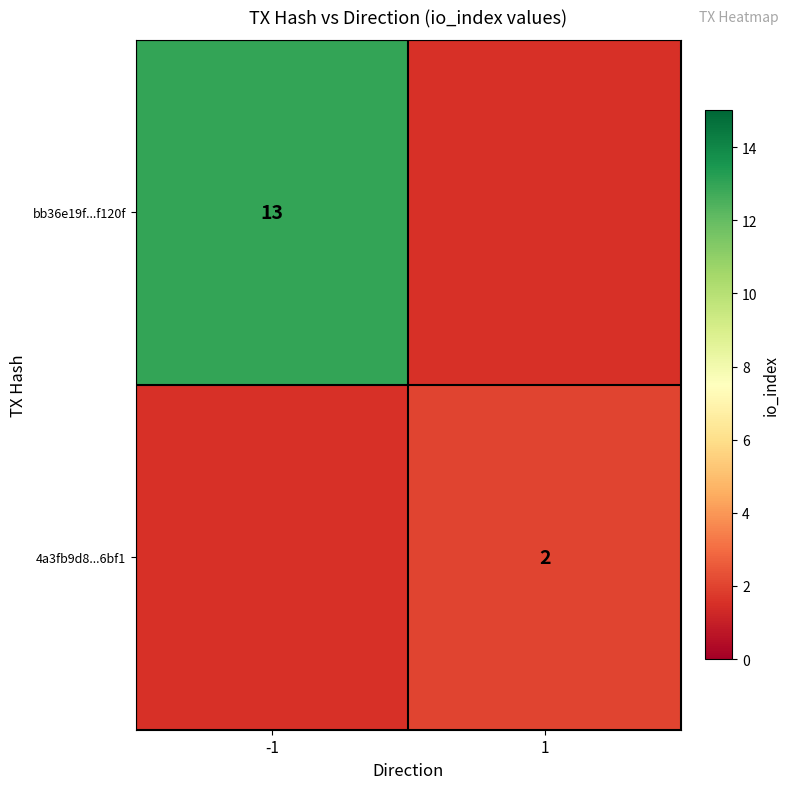

Is it true that 4a3fb9d8...6bf1 equals 0.8 at 1?

False